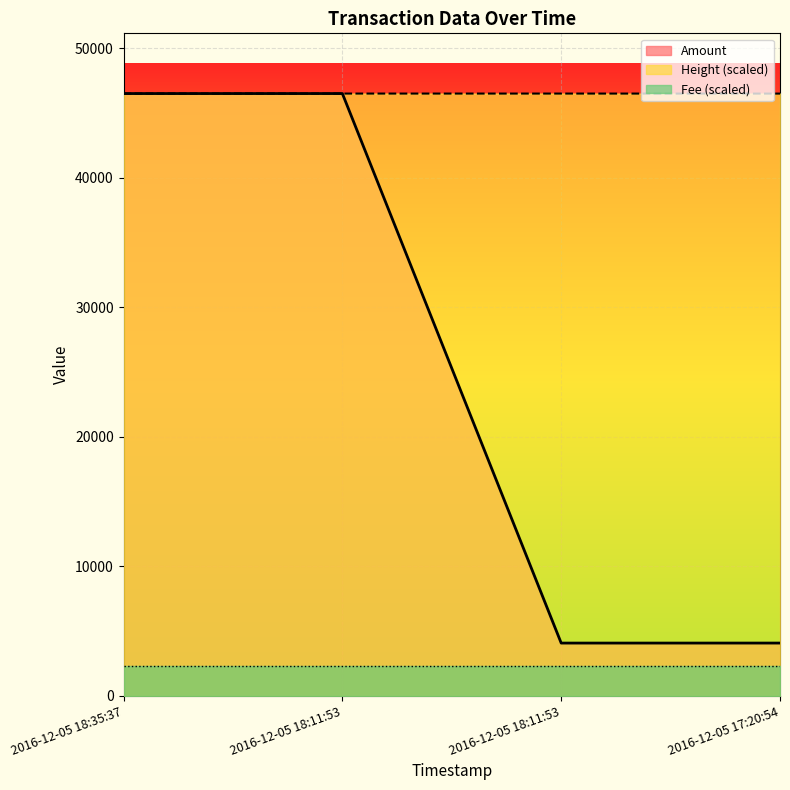

What is the difference between the maximum and minimum values in the Amount series?

42418.6